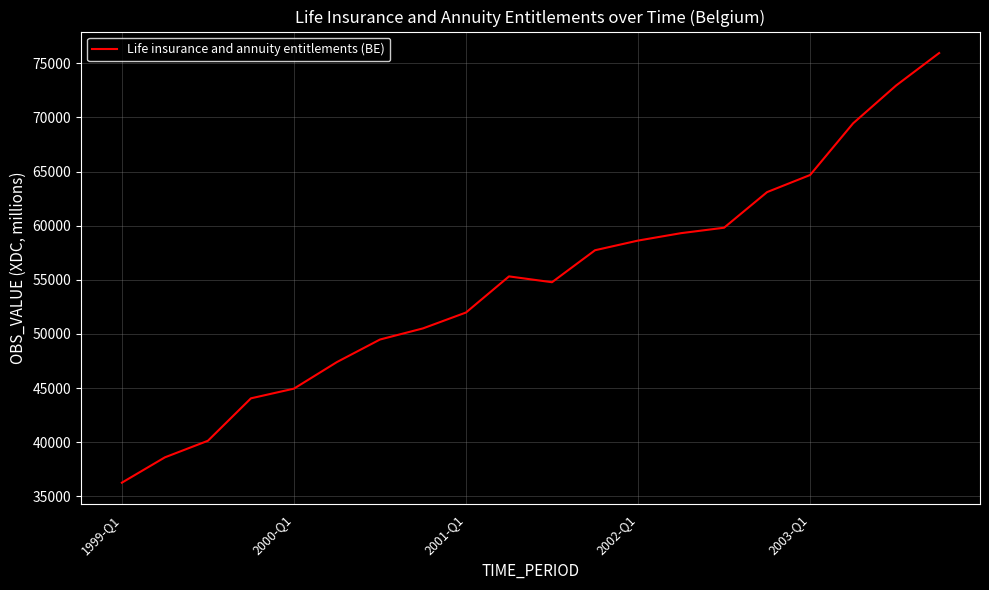

What is the greatest value displayed?

75938.4